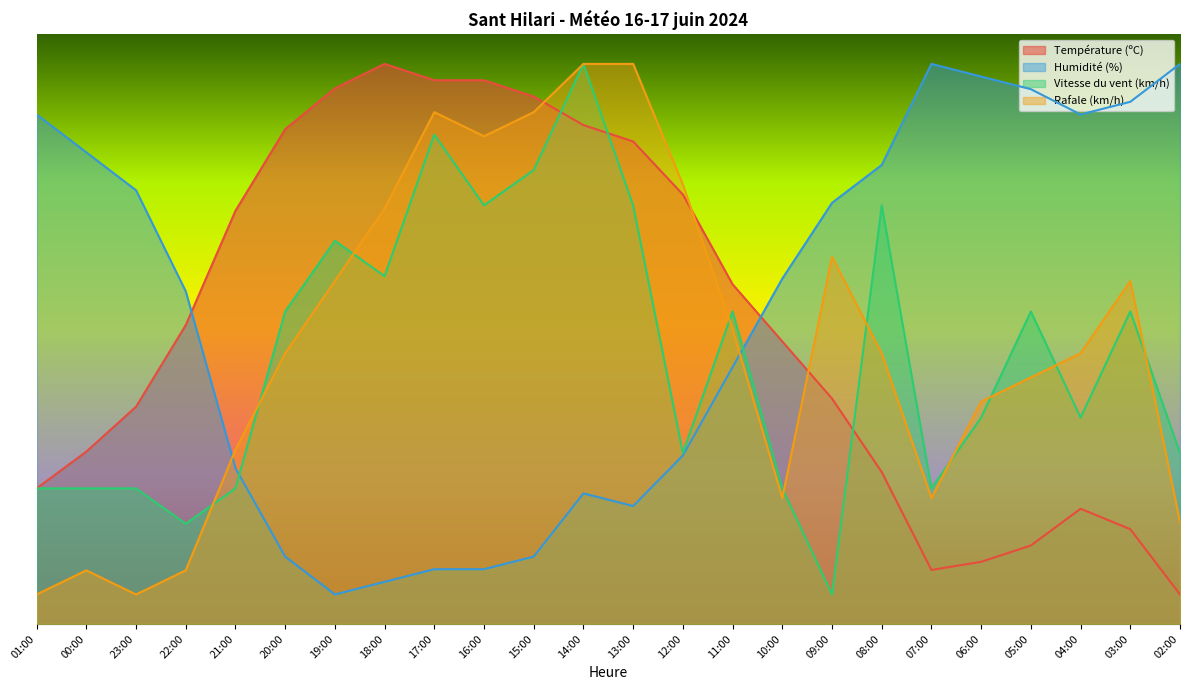

What is the lowest value of the Humidité (%) series?

5.0